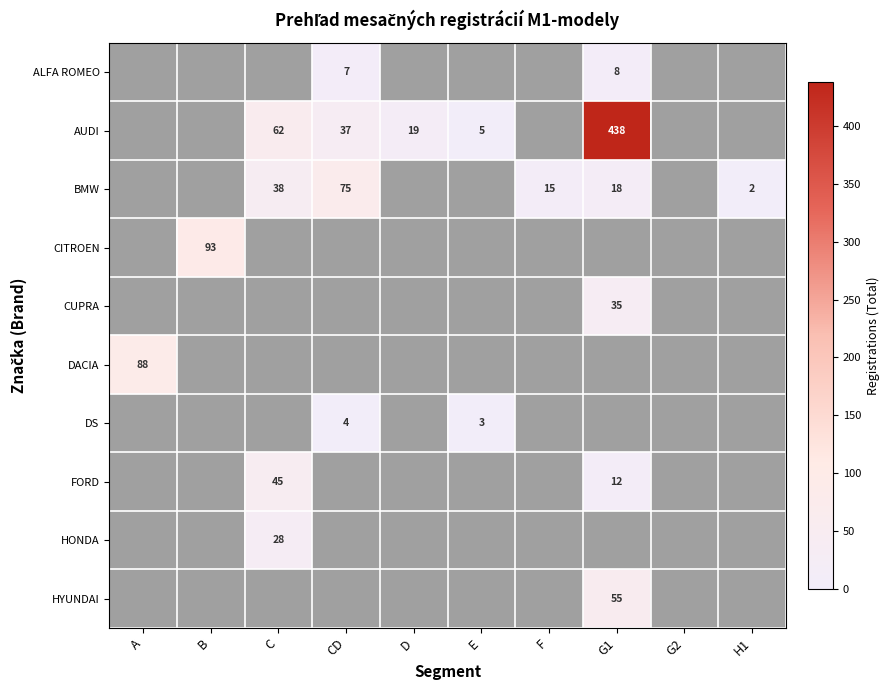

Which has a higher value, G2 or A?

G2